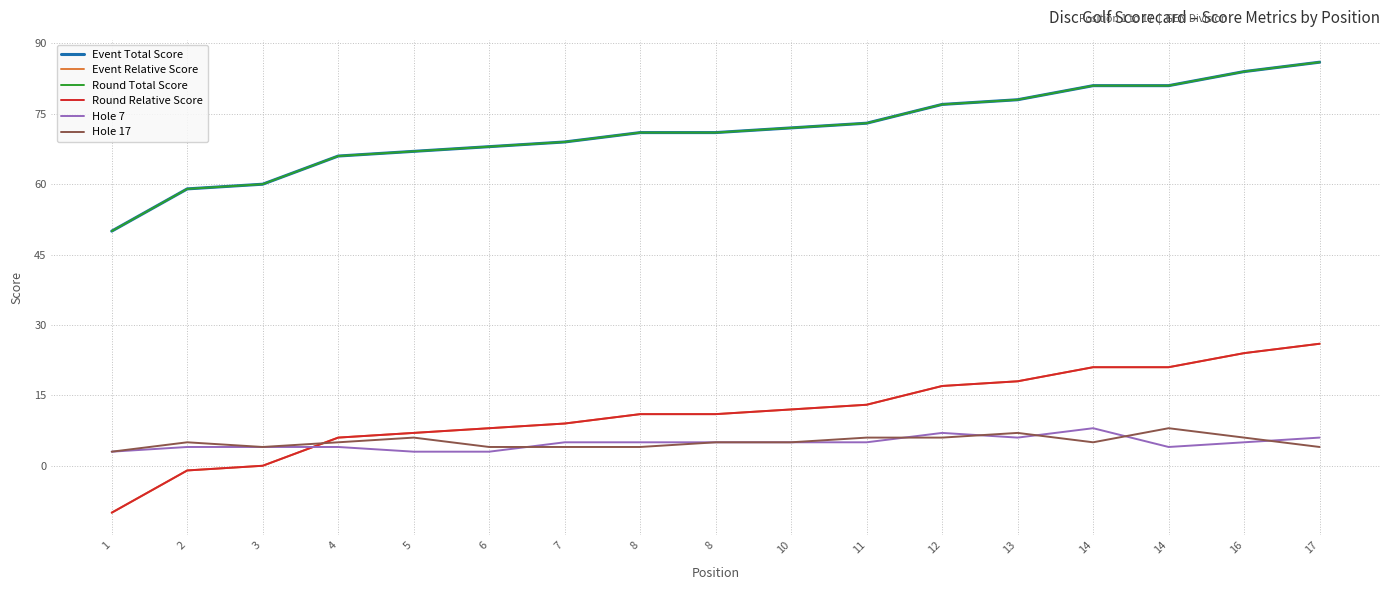

Does the chart have visible grid lines?

Yes